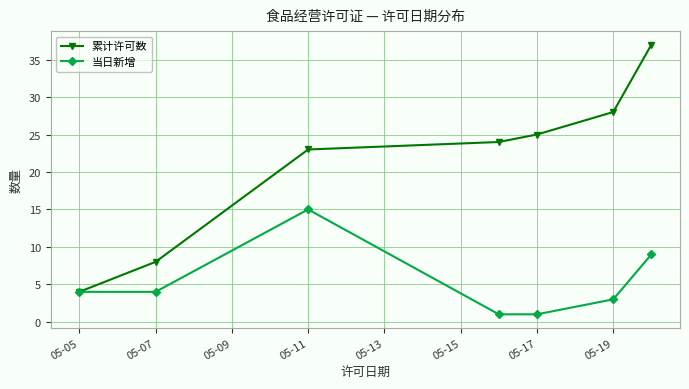

What is the highest value of the 累计许可数 series?

37